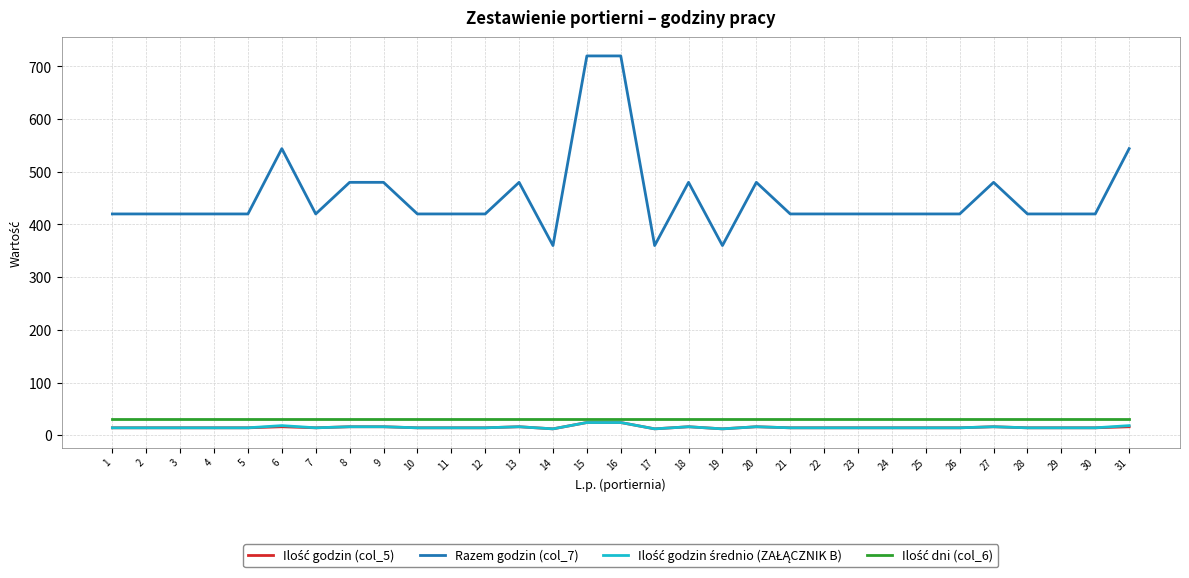

Which series has the widest spread of values?

Razem godzin (col_7)